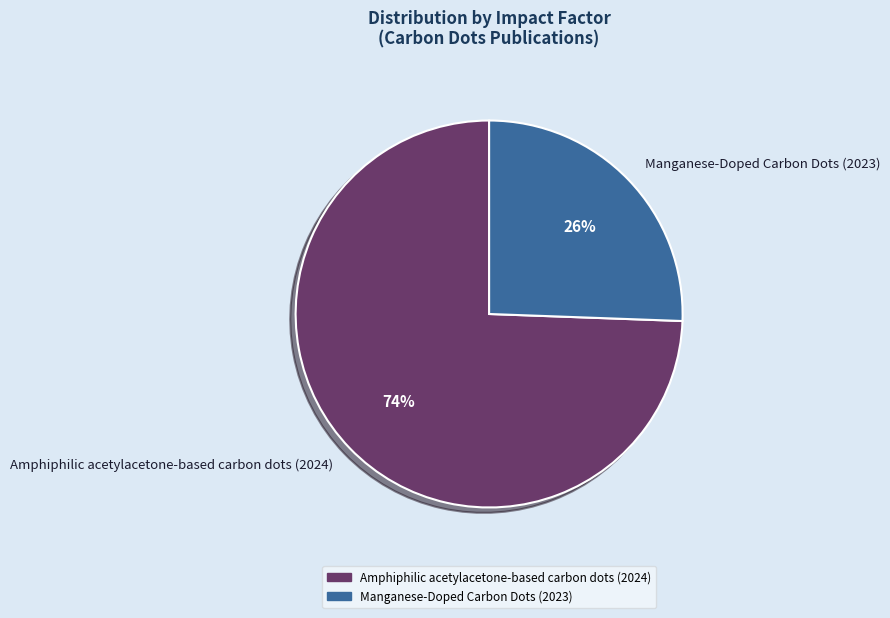

How many segments does this pie chart have?

2